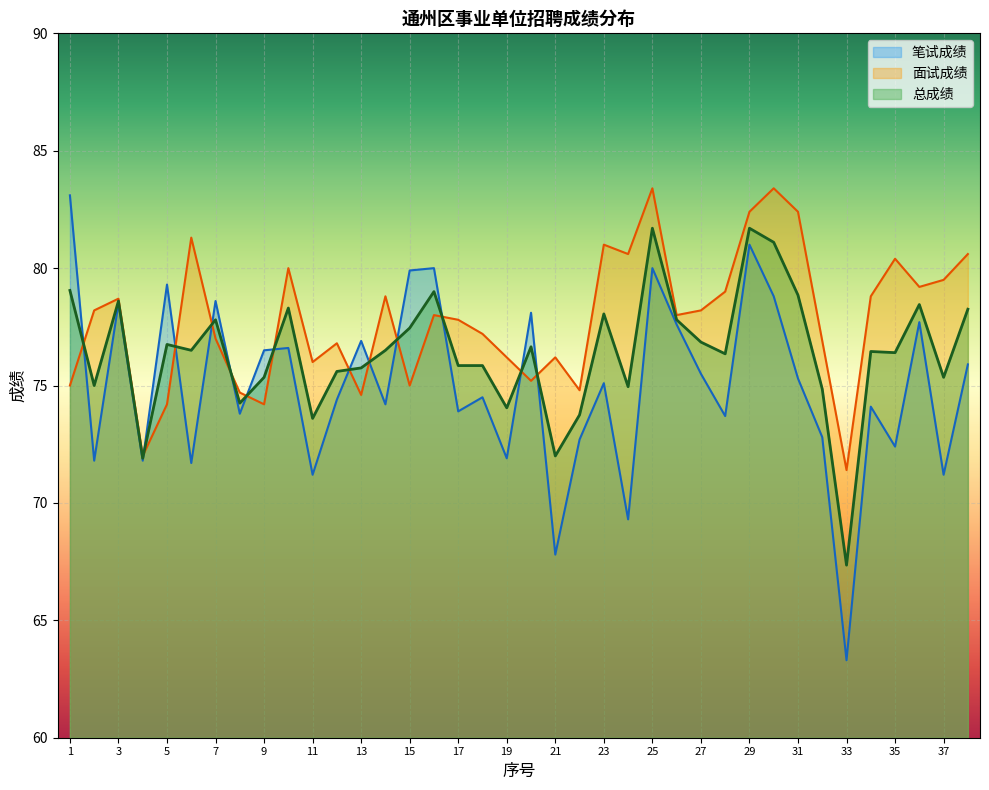

Which category has the highest value in the 总成绩 series?

25